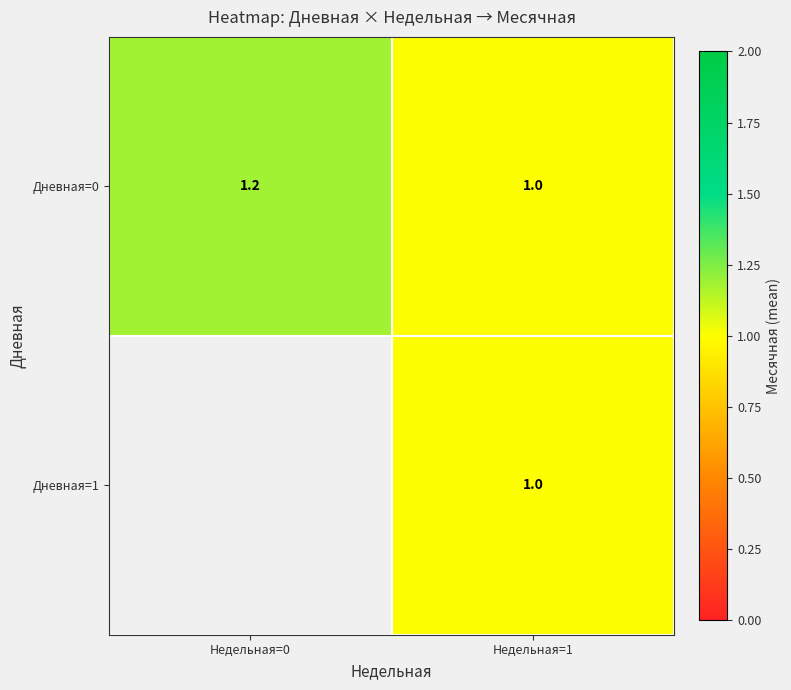

At which category is the sum across all series the highest?

Недельная=1